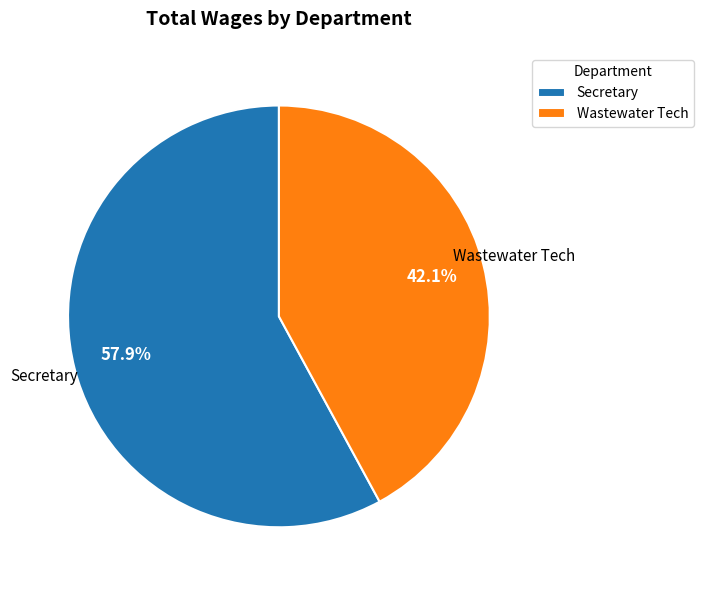

Which has a higher value, Wastewater Tech or Secretary?

Secretary